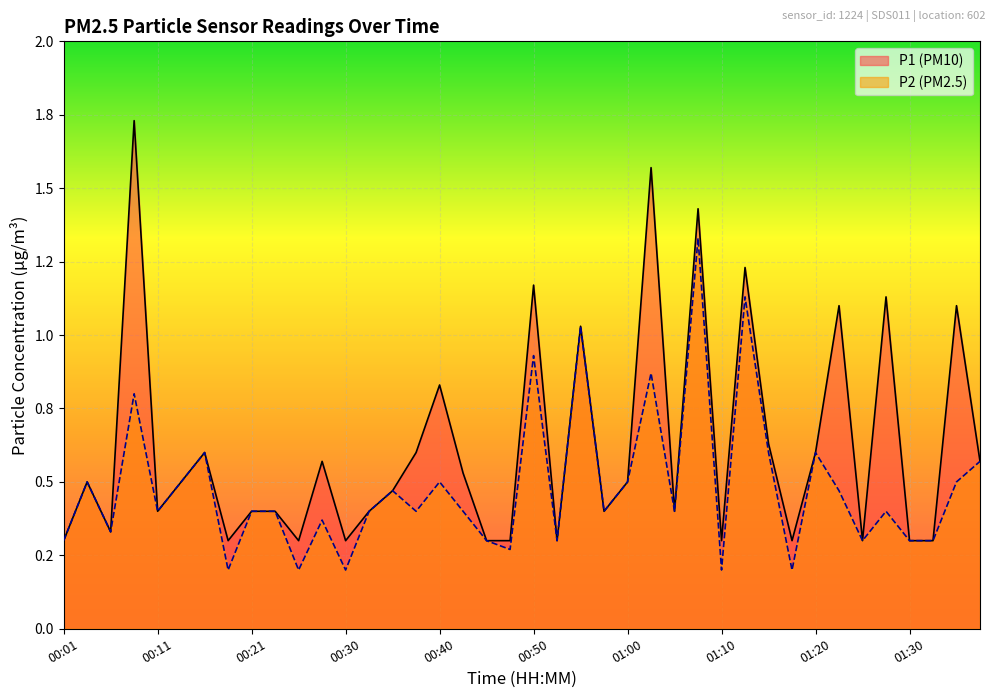

The value of P1 at 00:16 is 0.8. True or false?

False